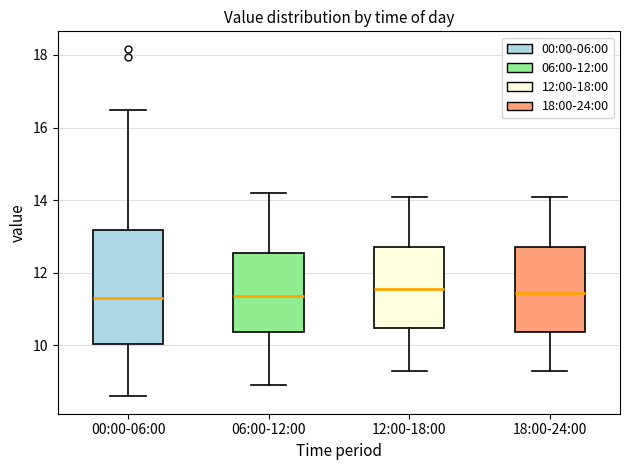

Where does the upper whisker of the box for 00:00-06:00 end on the y-axis? The values are not printed on the chart, so give them approximately, as read against the axis.

16.4